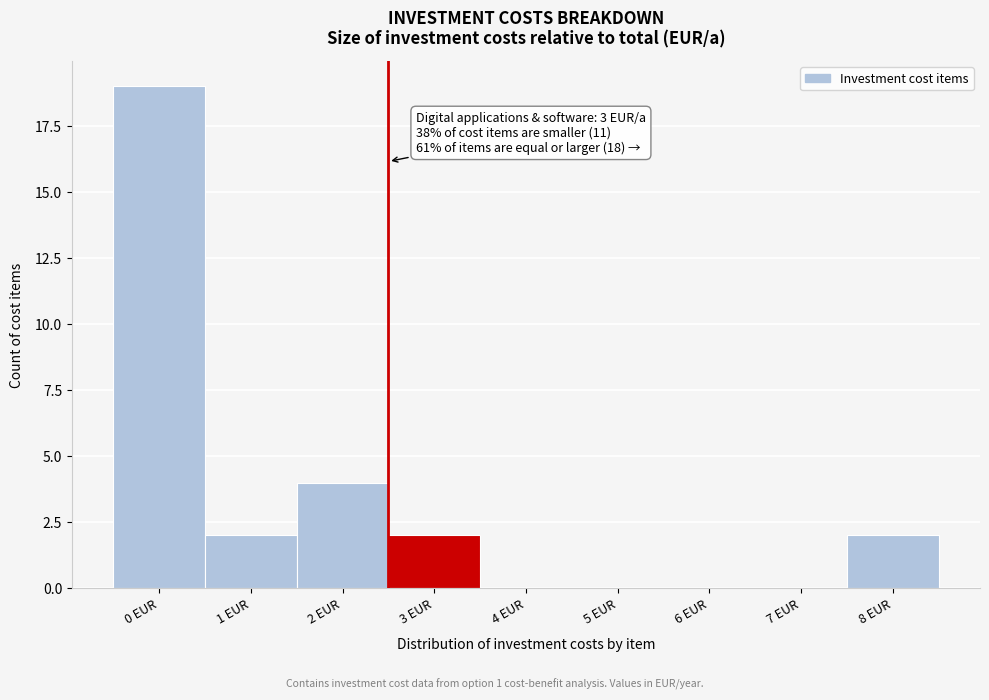

Reading left to right, list all the values displayed in this chart.

0 EUR=19	1 EUR=2	2 EUR=4	3 EUR=2	4 EUR=0	5 EUR=0	6 EUR=0	7 EUR=0	8 EUR=2